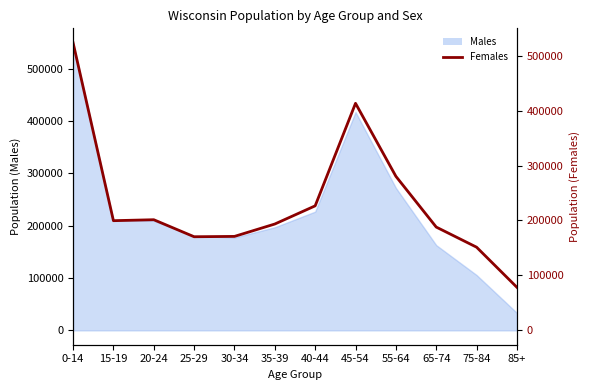

How many lines are shown in the chart?

1